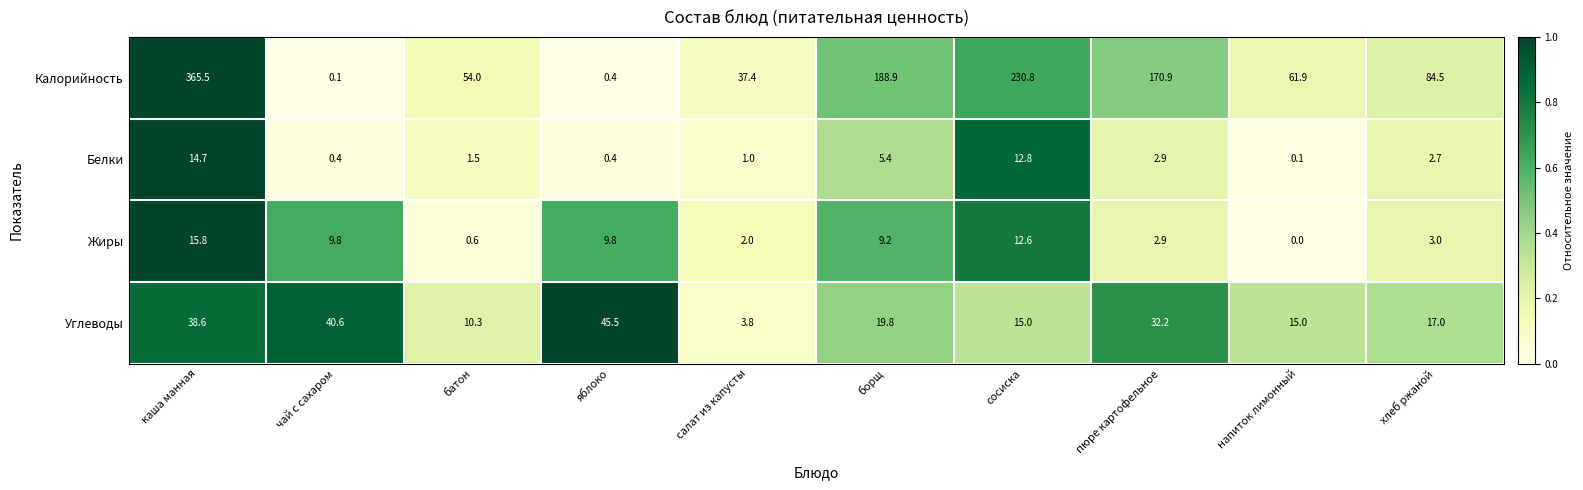

What is the highest value of the Белки series?

14.7